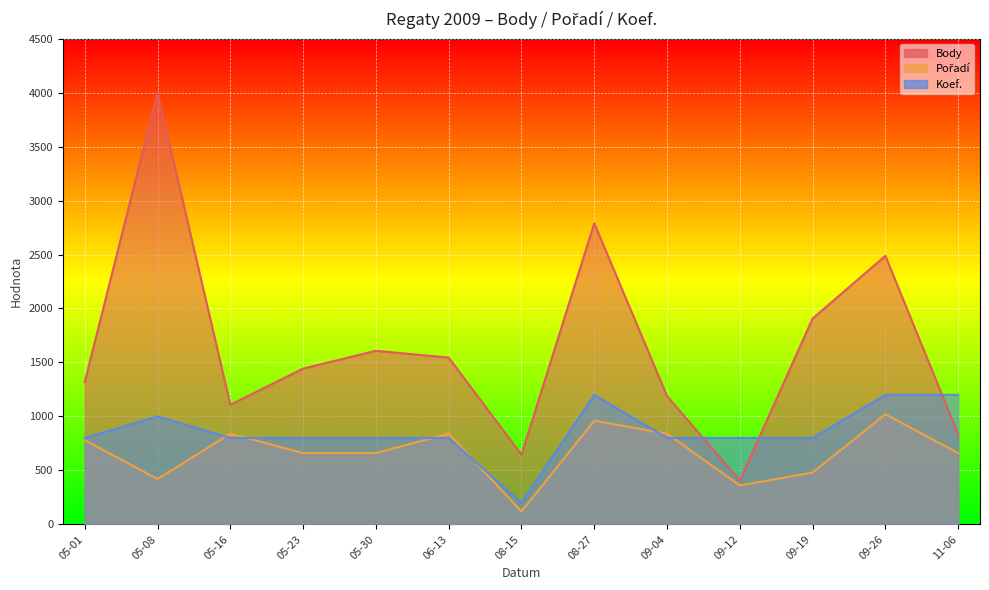

What is the total value across all series at 09-19?

3187